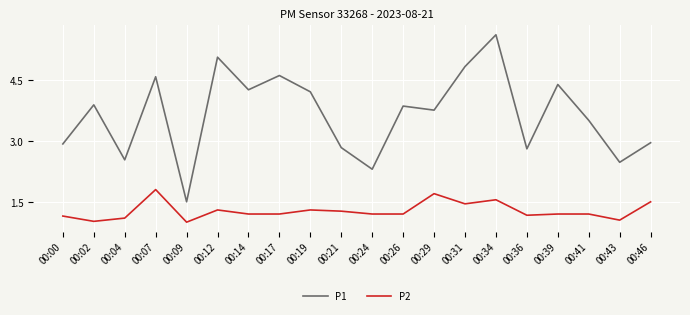

Is it true that P2 equals 1.1 at 00:43?

True